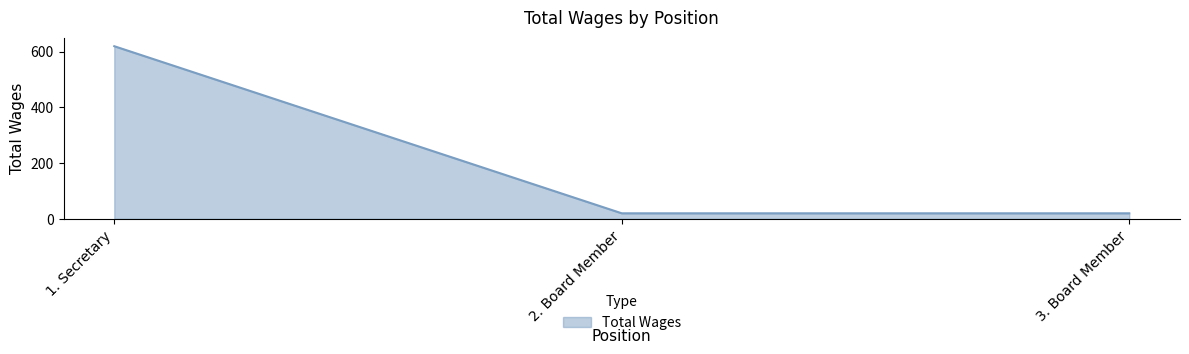

Is it true that the value at 1. Secretary is 817?

False